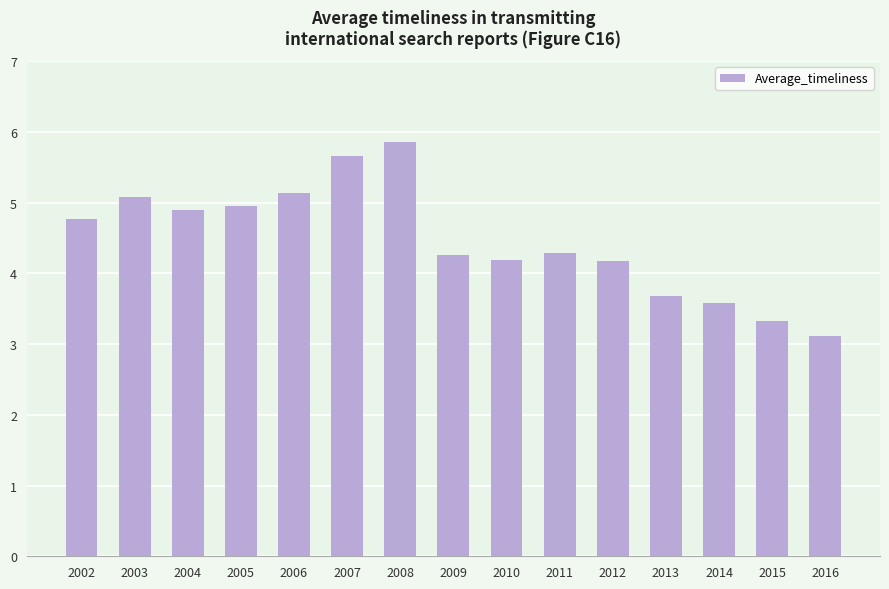

Does the chart contain any negative values?

No